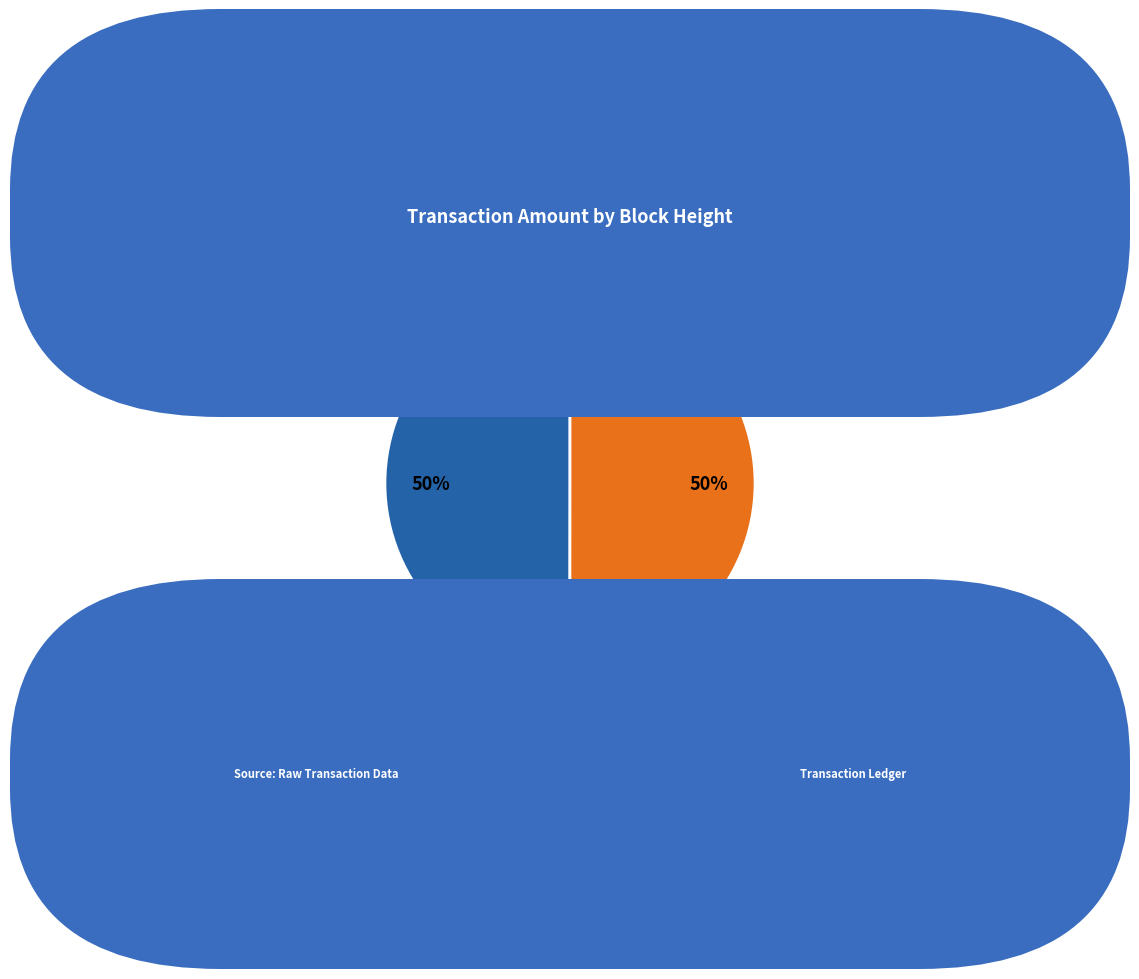

To the nearest percent, what is the average slice percentage?

50%